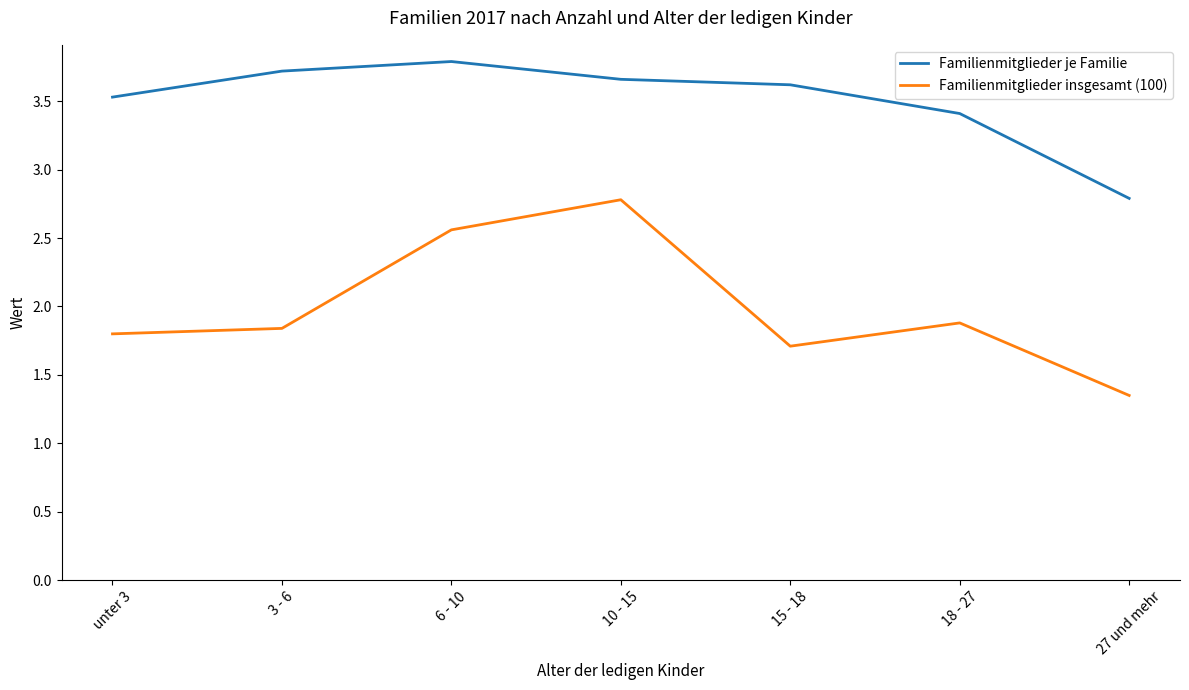

List the series in order of their overall mean, lowest first.

Familienmitglieder insgesamt (100), Familienmitglieder je Familie